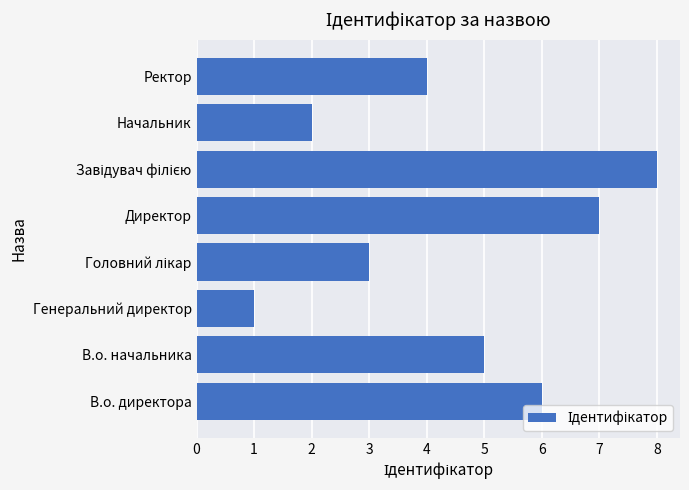

What is the ratio of the value at В.о. начальника to the value at Директор?

0.7